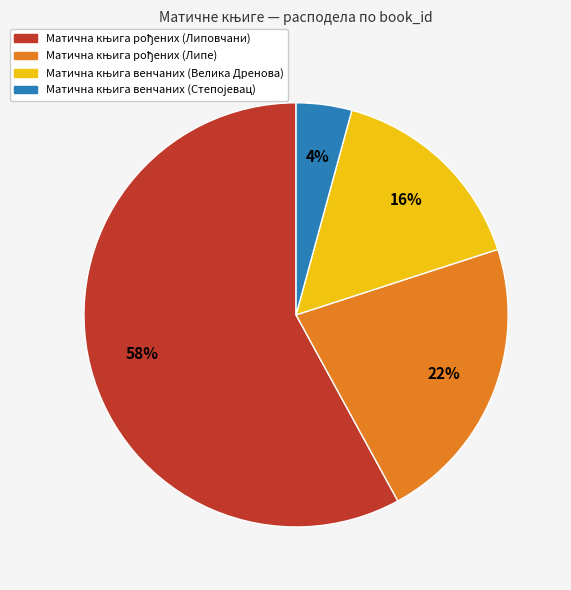

Is there any slice that represents more than half of the pie?

Yes